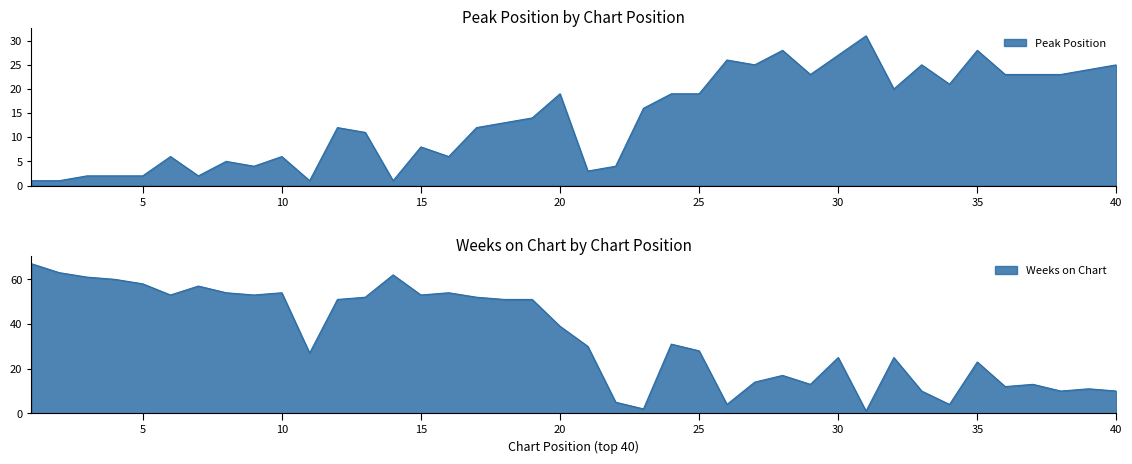

In Weeks on Chart, how many points are higher than both neighbors (excluding endpoints)?

11